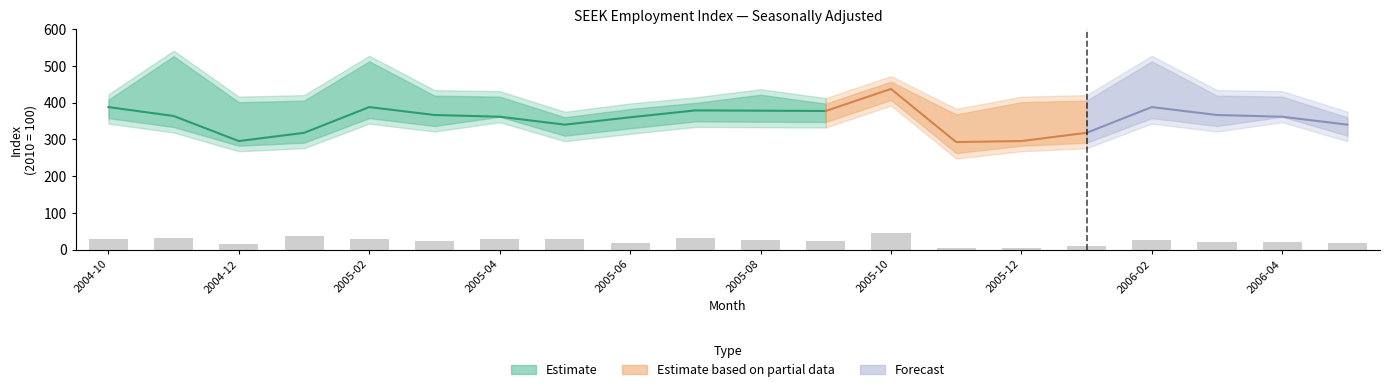

What is the label of the 17th bar from the left?

2006-02